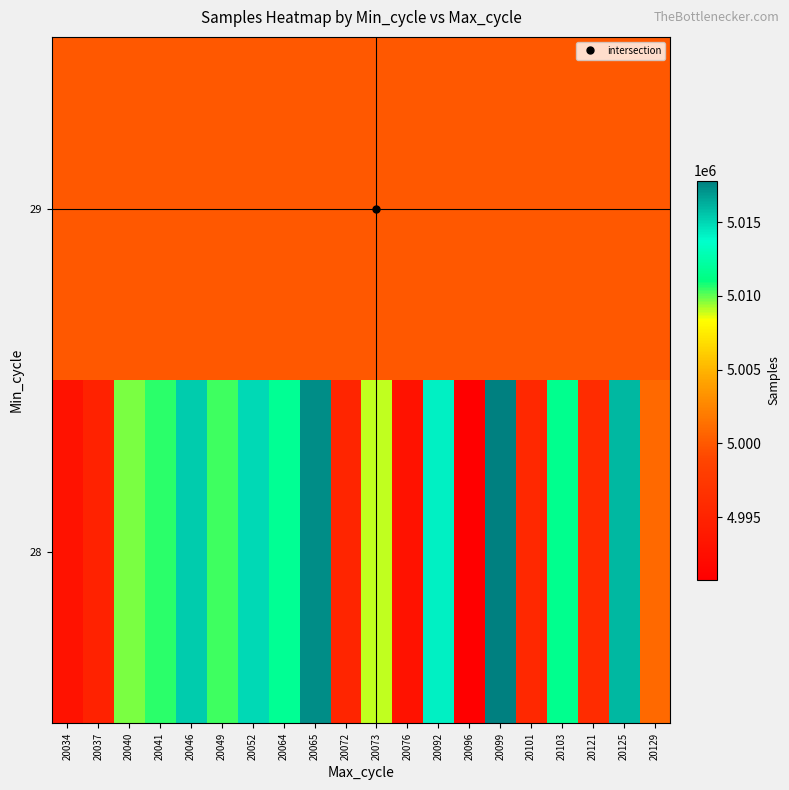

Count the number of categories in the chart.

20